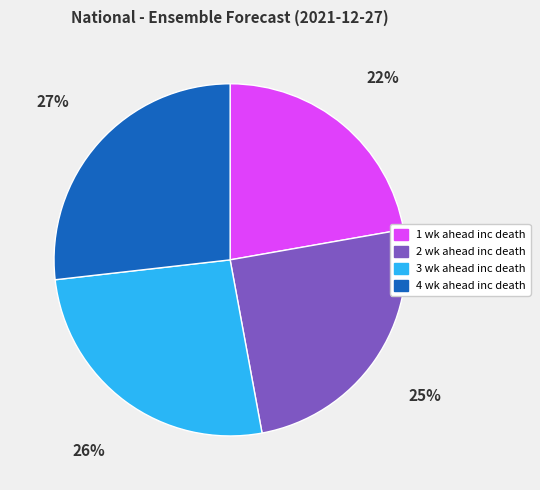

Is the sum of 1 wk ahead inc death and 2 wk ahead inc death greater than half?

No